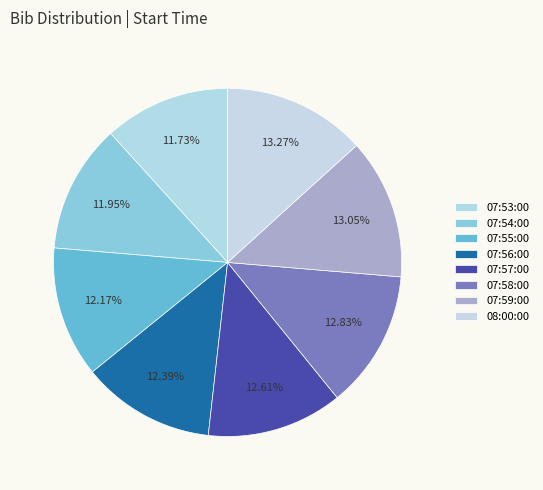

Count the number of slices in the pie.

8